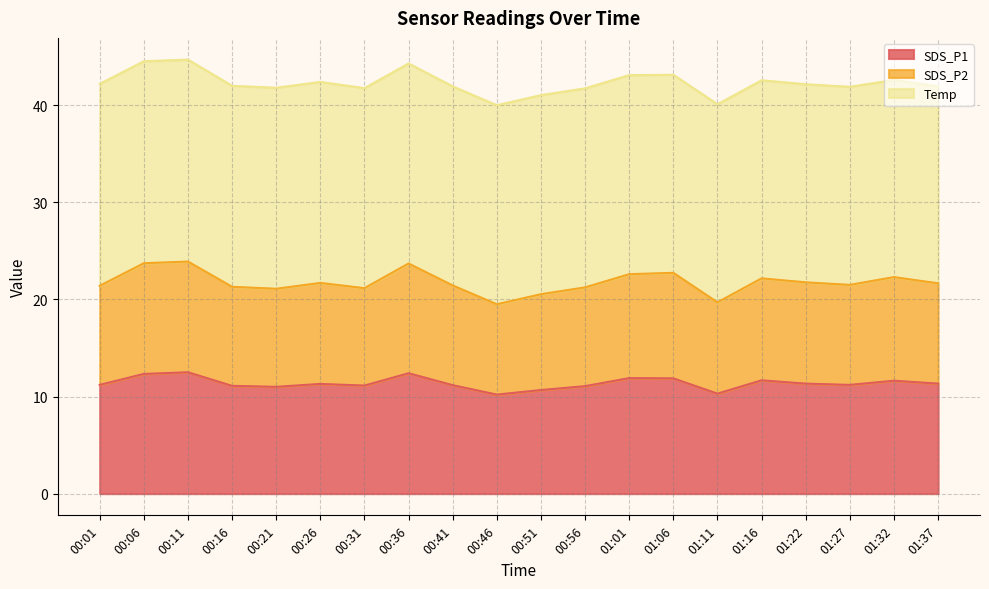

At how many categories does at least one series exceed 10?

20